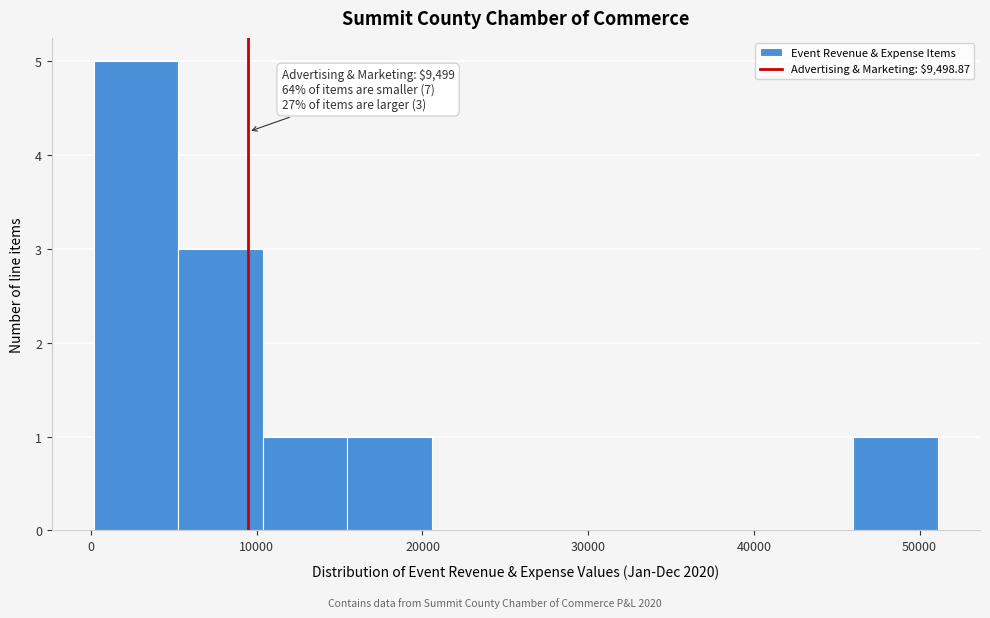

Which range on the x-axis has the tallest bar?

0 to 5000